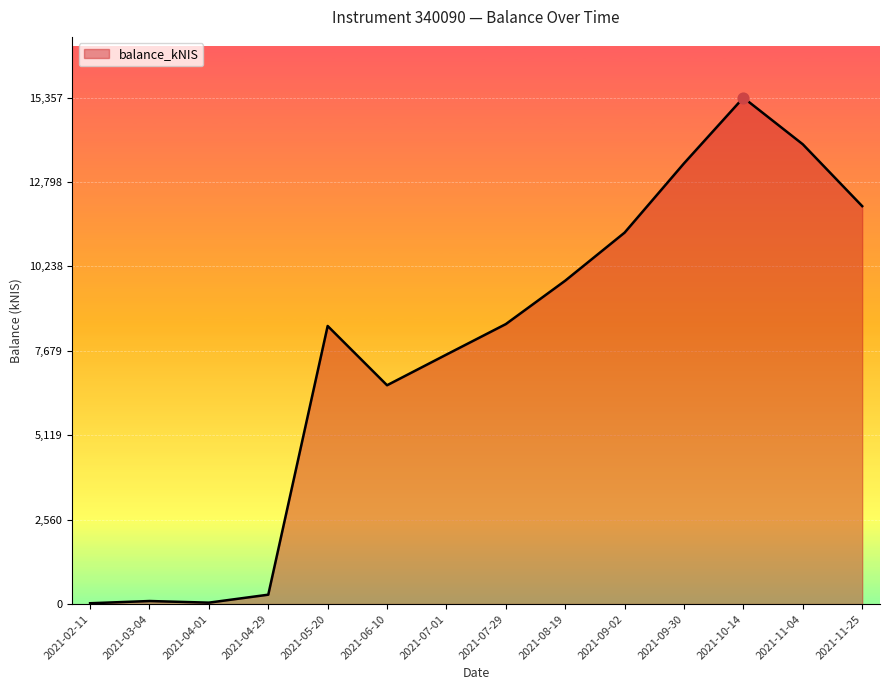

What is the change in value from 2021-03-04 to 2021-11-04?

+13850.9